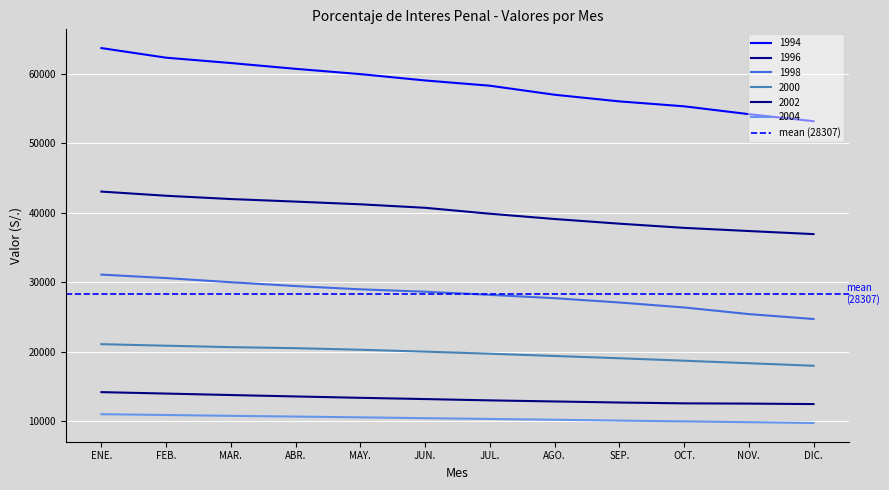

True or false: 2002 has a value of 6906.6 at DIC..

False